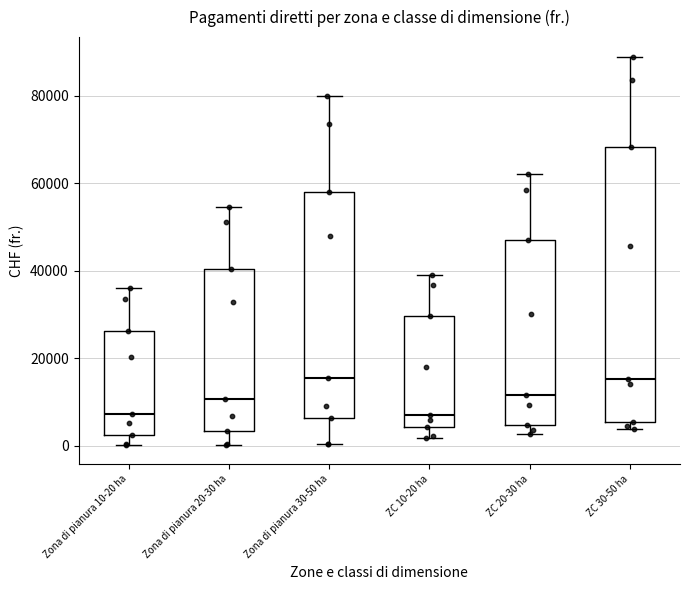

Reading left to right, read every box against the y-axis: the position of its median line, the range the box covers, and the ends of its whiskers. The values are not printed on the chart, so give them approximately, as read against the axis.

Zona di pianura 10-20 ha: median 8000, box 2000 to 26000, whiskers 0 to 36000
Zona di pianura 20-30 ha: median 10000, box 4000 to 40000, whiskers 0 to 54000
Zona di pianura 30-50 ha: median 16000, box 6000 to 58000, whiskers 0 to 80000
ZC 10-20 ha: median 8000, box 4000 to 30000, whiskers 2000 to 40000
ZC 20-30 ha: median 12000, box 4000 to 46000, whiskers 2000 to 62000
ZC 30-50 ha: median 16000, box 6000 to 68000, whiskers 4000 to 90000